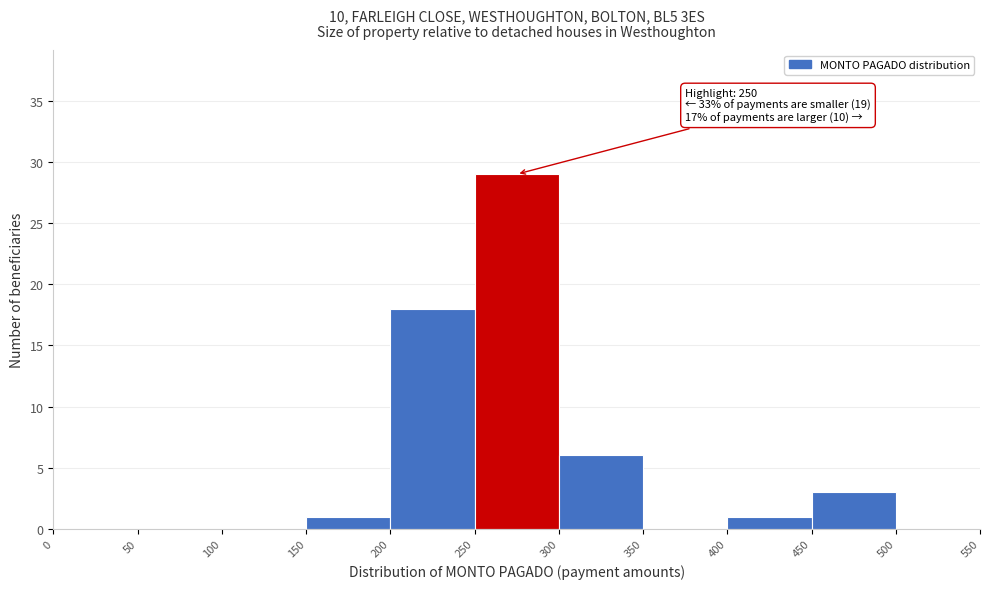

Which range on the x-axis has the tallest bar?

250 to 300